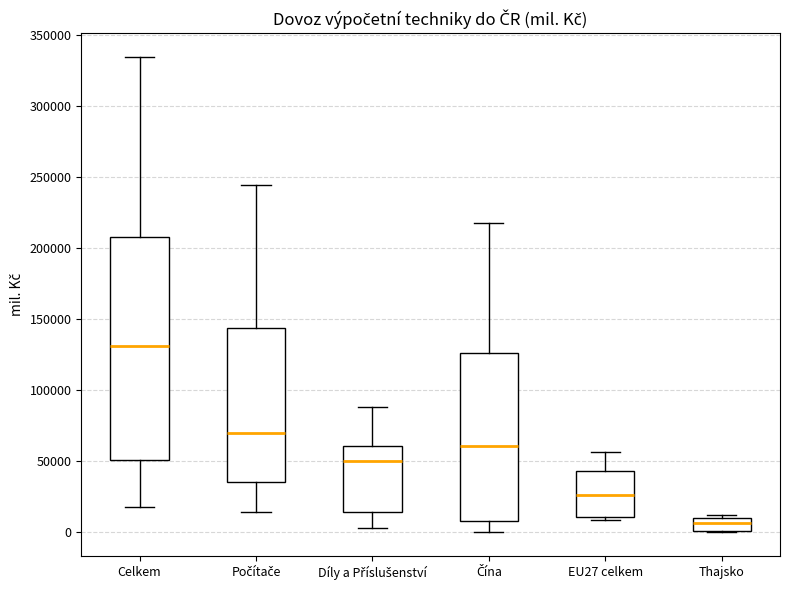

Comparing the boxes themselves (not the whiskers), which one is the tallest?

Celkem